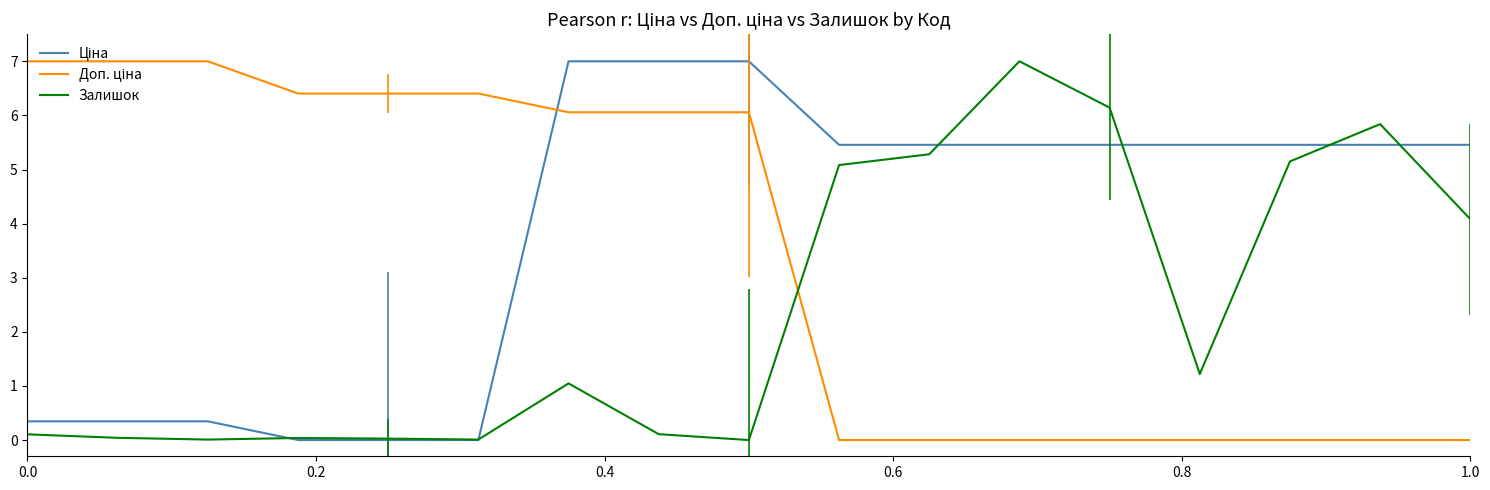

How many lines are shown in the chart?

3